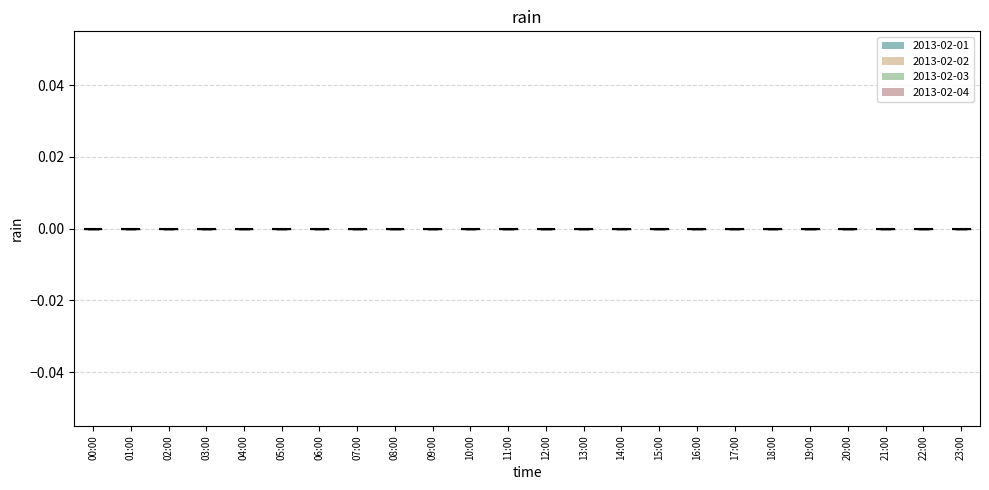

How many bars are there in each group?

4